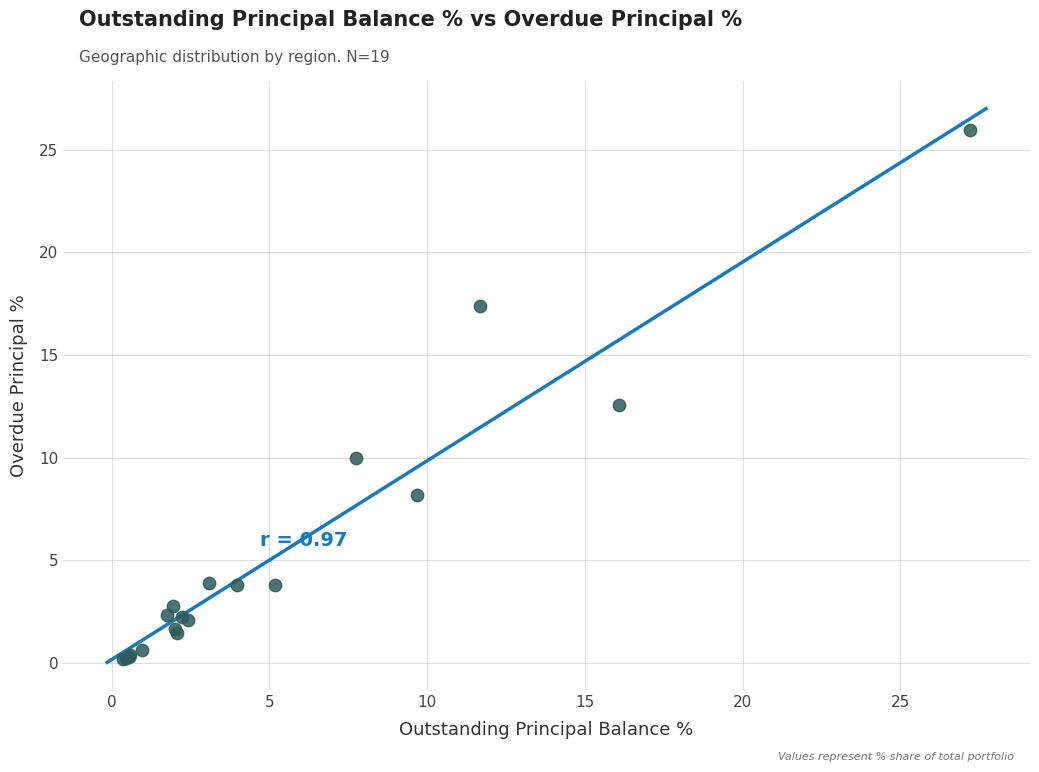

What Y value in the scatter plot is closest to 13?

12.6